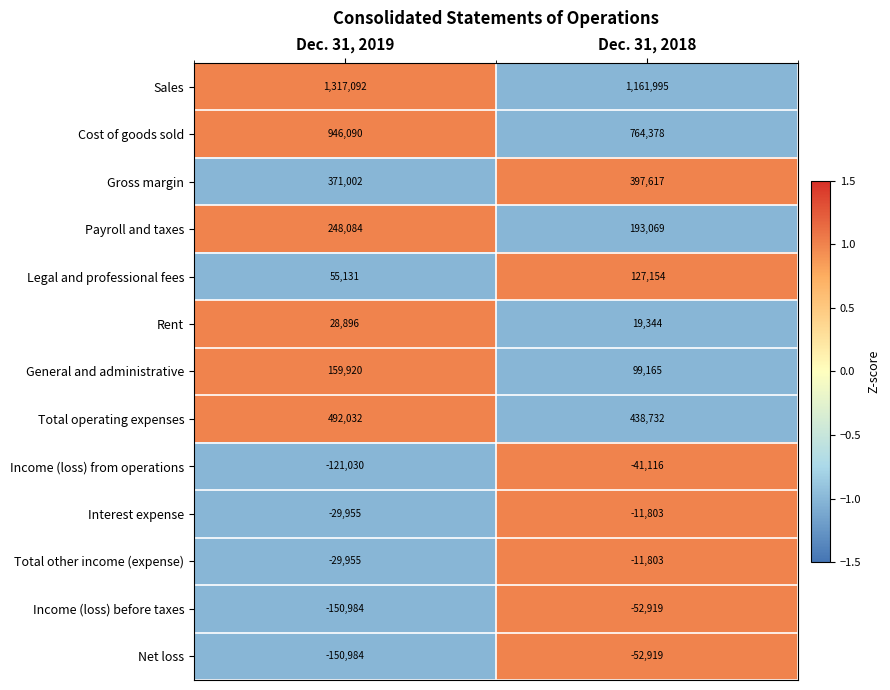

True or false: General and administrative has a value of 99165 at Dec. 31, 2018.

True